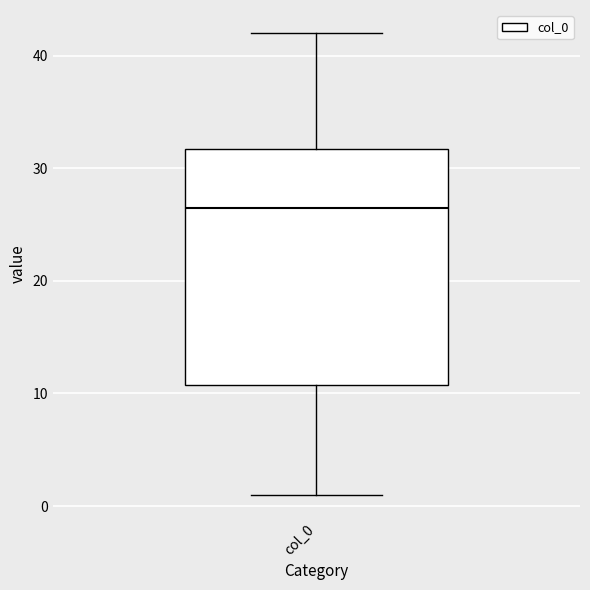

Where is the lower edge of the box for col_0 on the y-axis? The values are not printed on the chart, so give them approximately, as read against the axis.

11